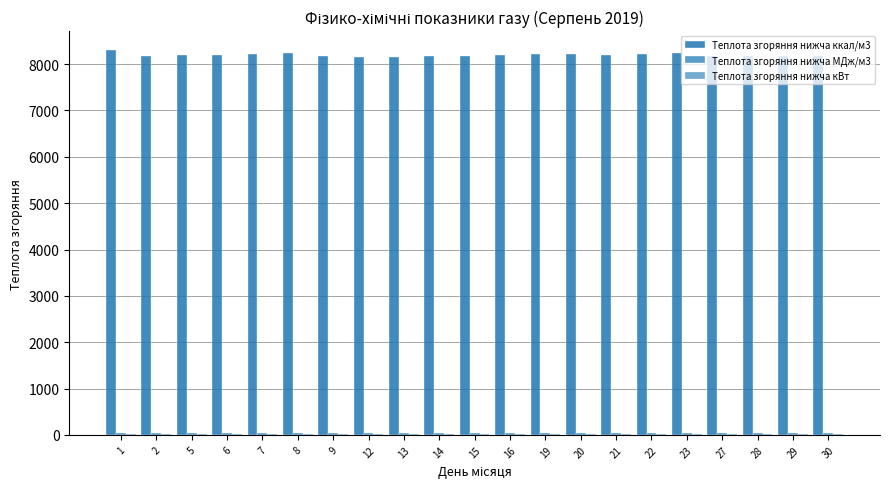

Are the bars horizontal?

No